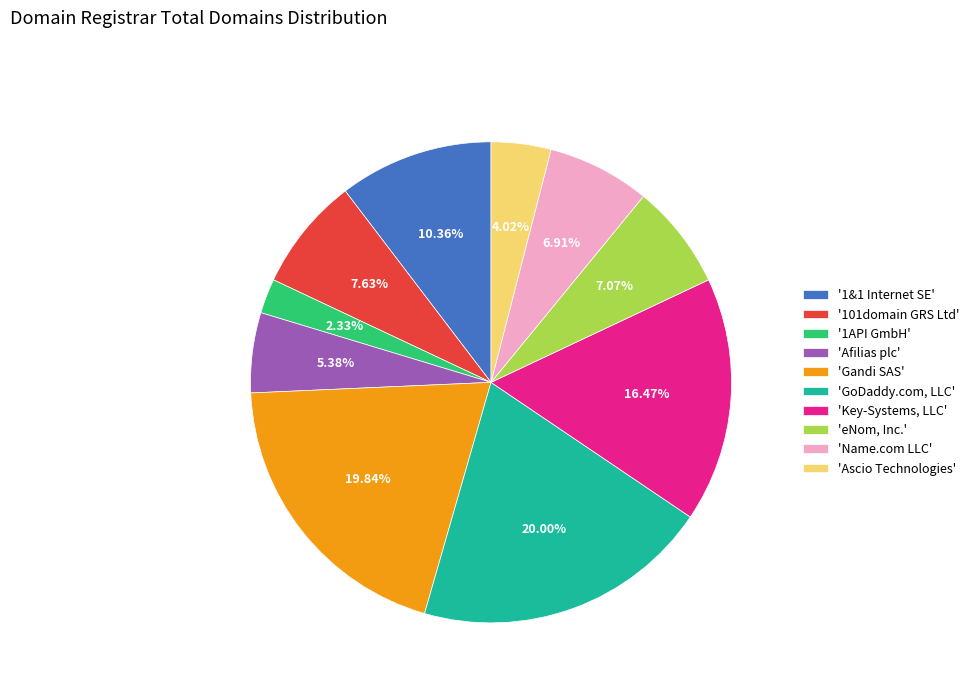

To the nearest percent, what is the average slice percentage?

10%